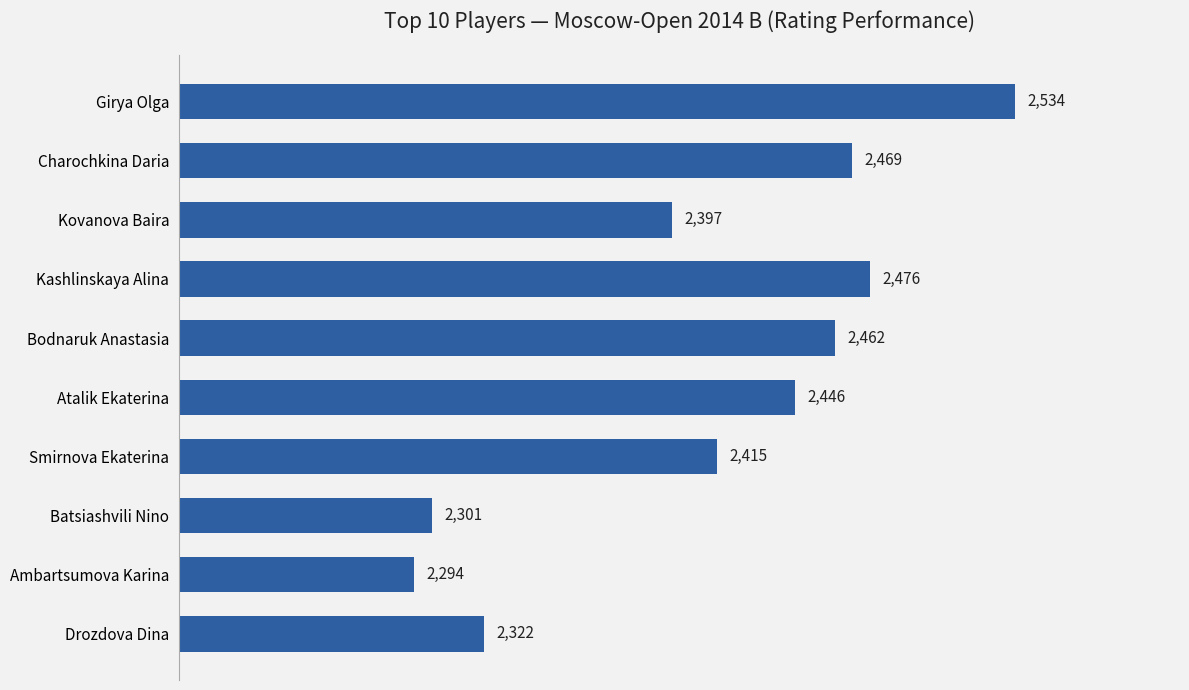

What is the sum of all values?

24116